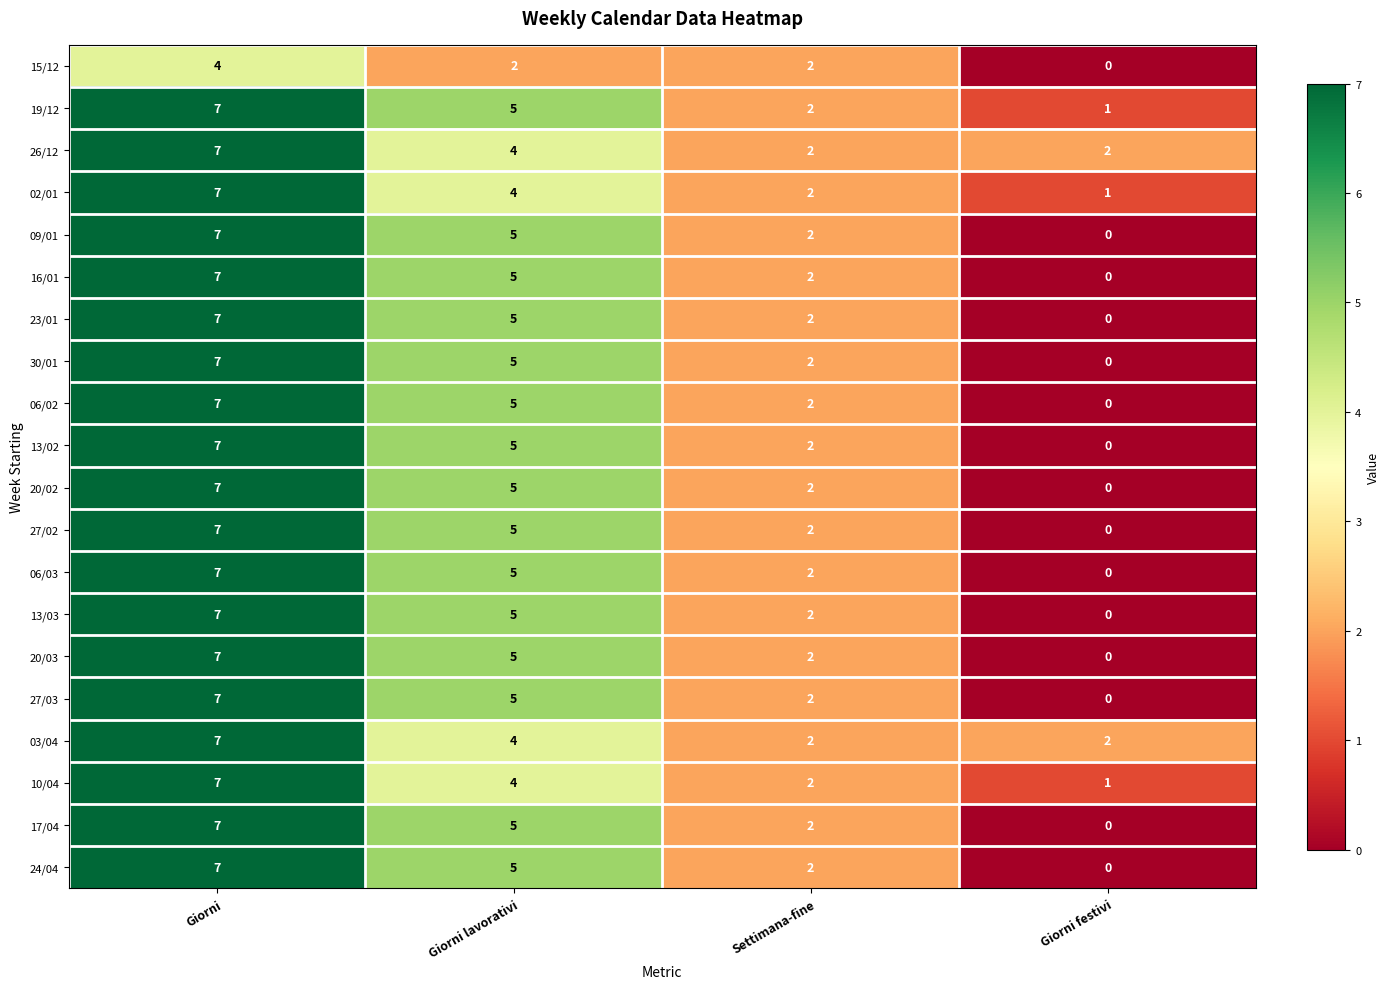

At which category is the sum across all series the highest?

Giorni